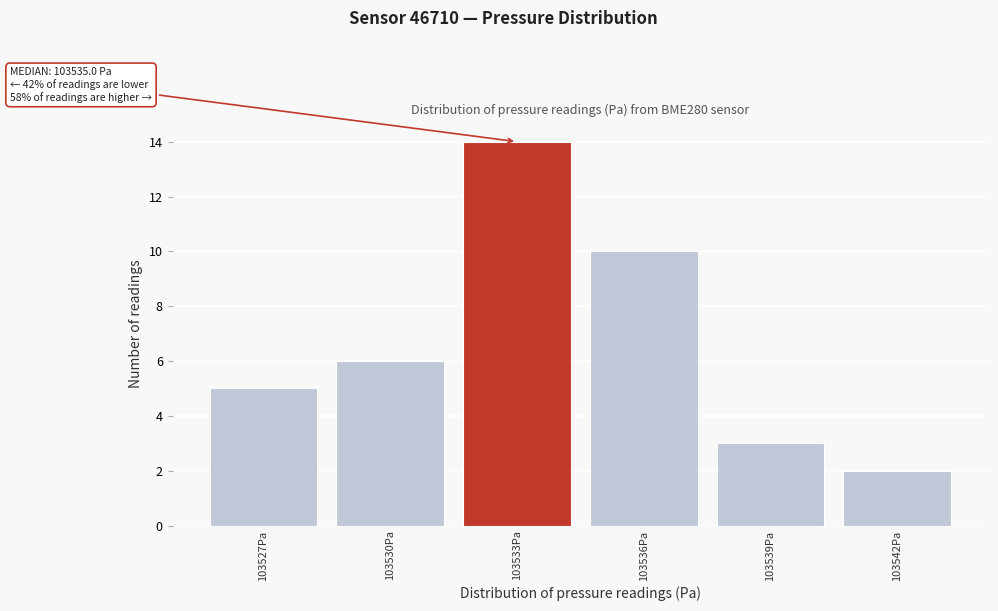

Reading left to right, list all the values displayed in this chart.

5	6	14	10	3	2